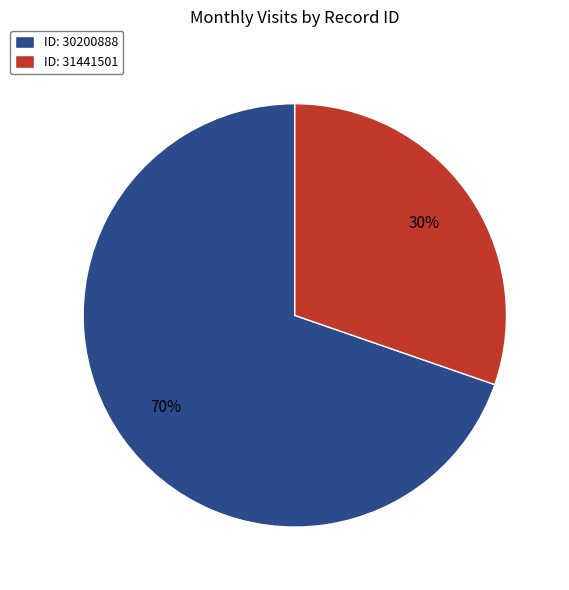

Rank the categories by value from highest to lowest.

ID: 30200888, ID: 31441501